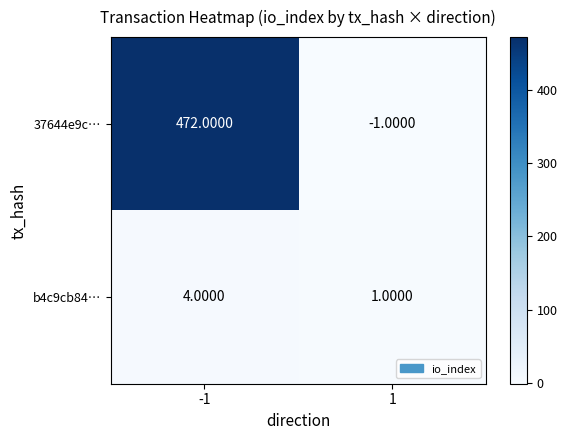

List the series in order of their overall mean, highest first.

37644e9c…, b4c9cb84…